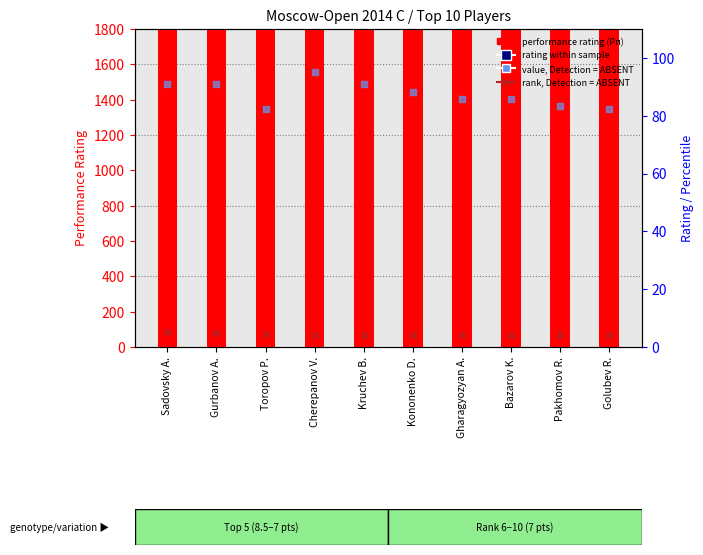

At how many categories does at least one series exceed 1304?

10